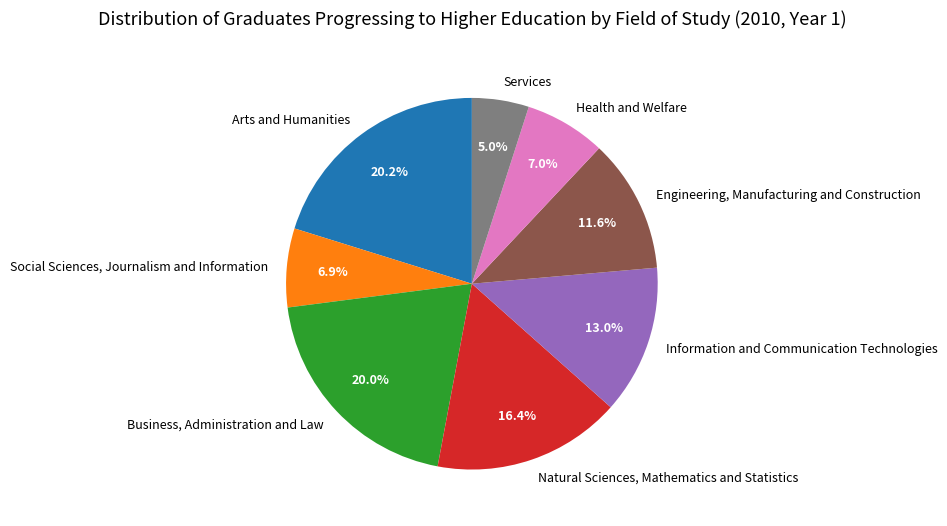

To the nearest percent, what portion does Engineering, Manufacturing and Construction represent?

12%